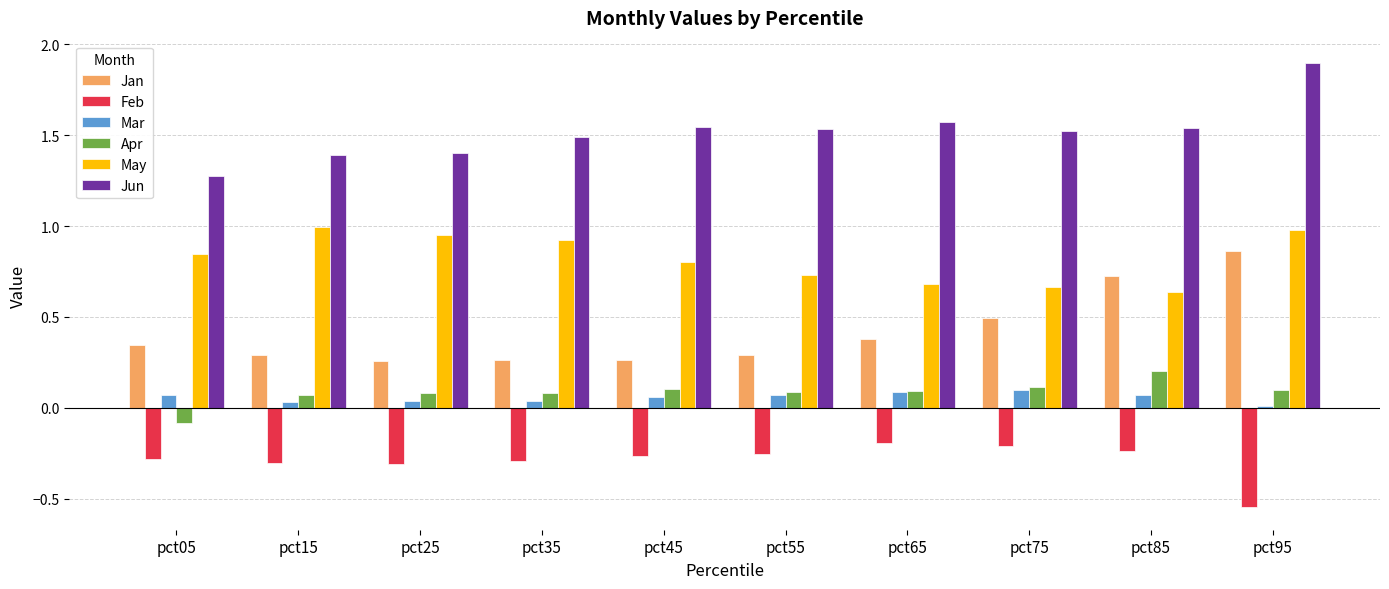

True or false: Feb has a value of -0.3 at pct45.

True